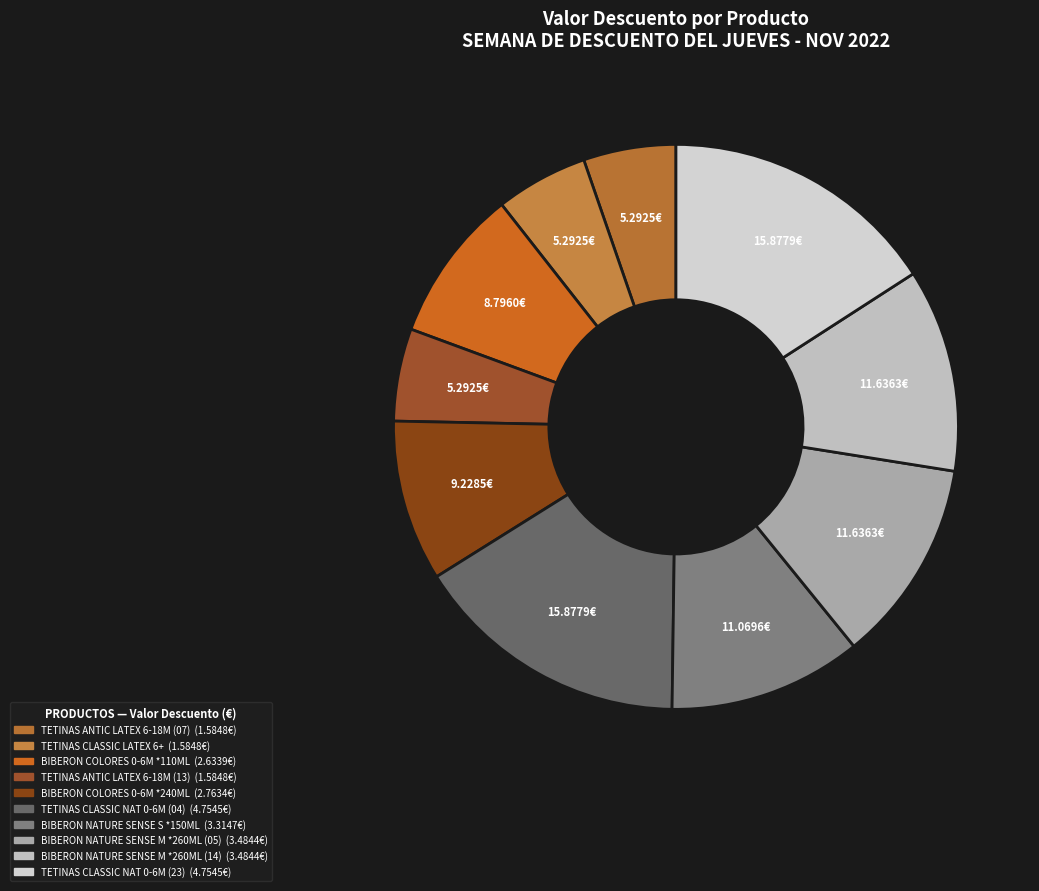

Which slice is the largest?

NUK TETINAS CLASSIC NAT/LATEX 0-6 MES*2 (Nov-04)